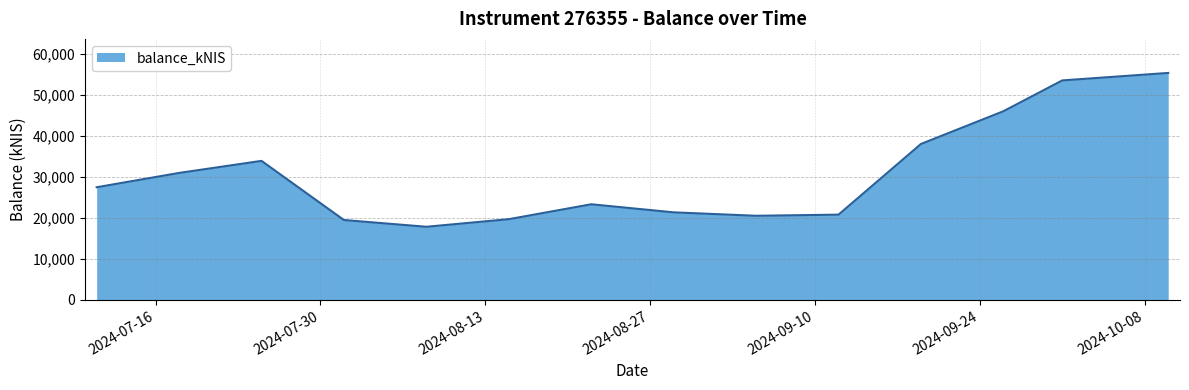

How many categories are shown in the chart?

14